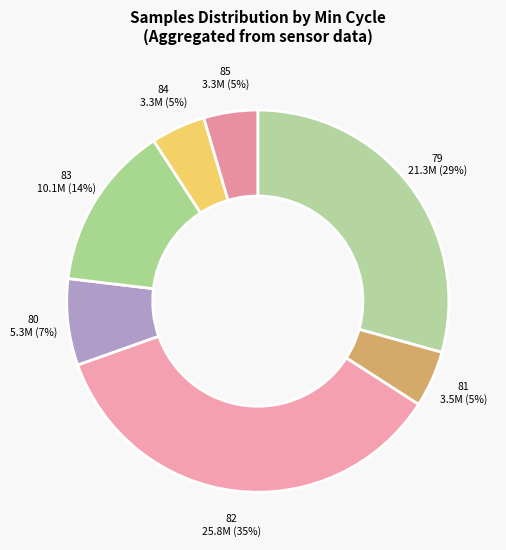

Is it true that 79 is 36% of the pie?

False